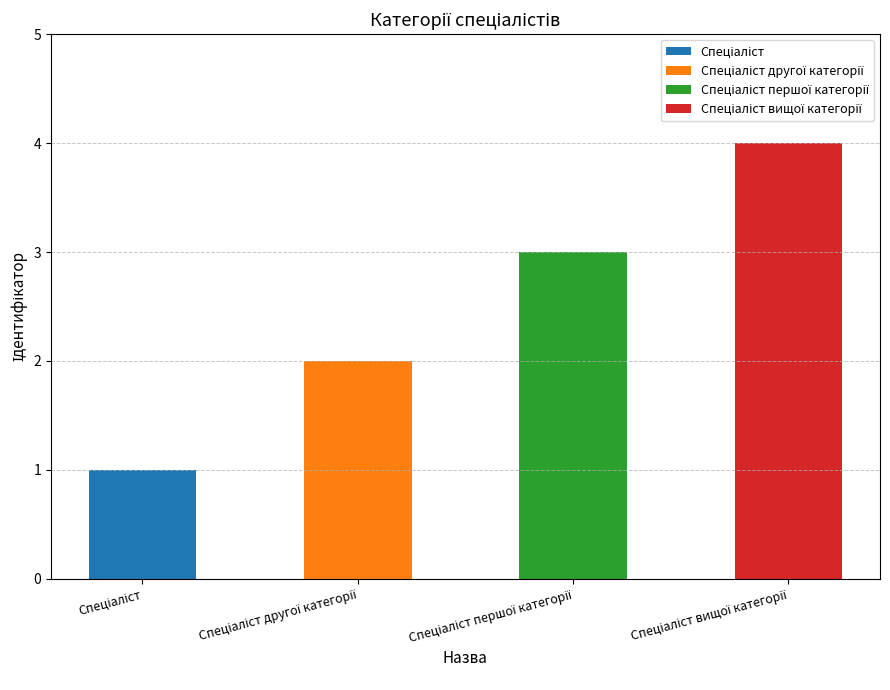

What is the label of the 4th bar from the left?

Спеціаліст вищої категорії